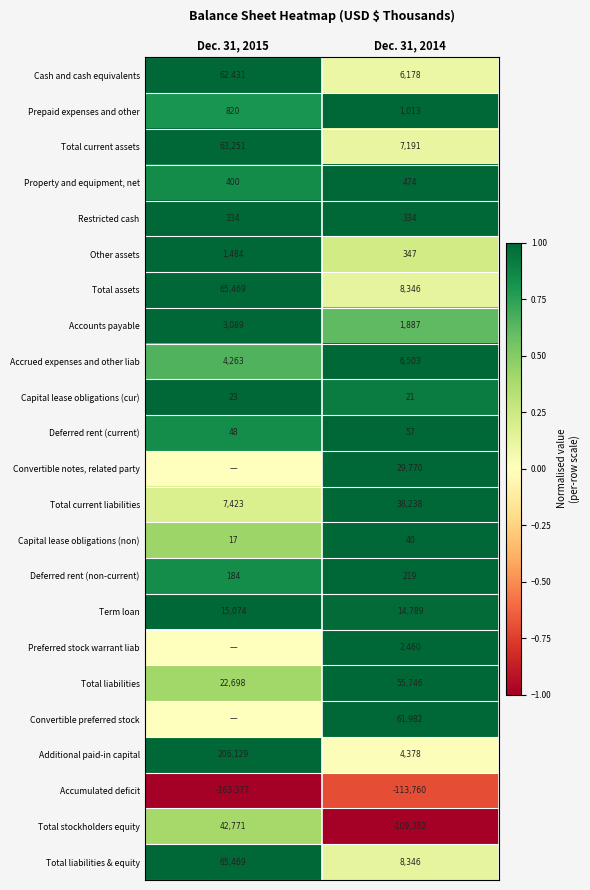

Read the Total current liabilities value at Dec. 31, 2014, to the nearest 50.

38250